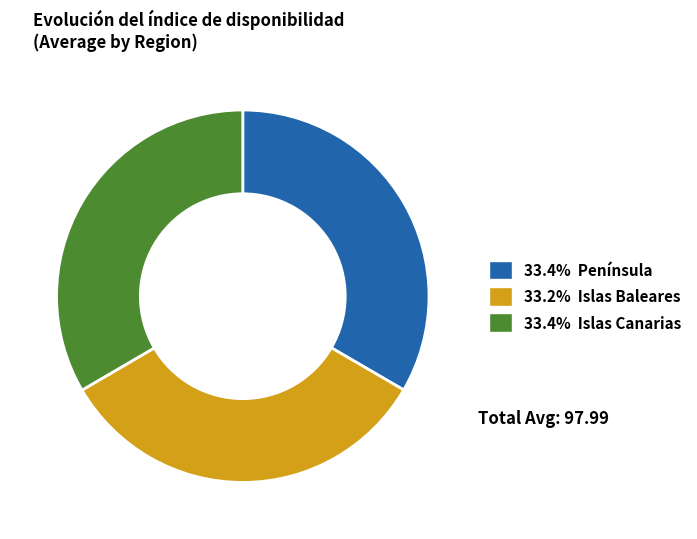

How many segments does this pie chart have?

3